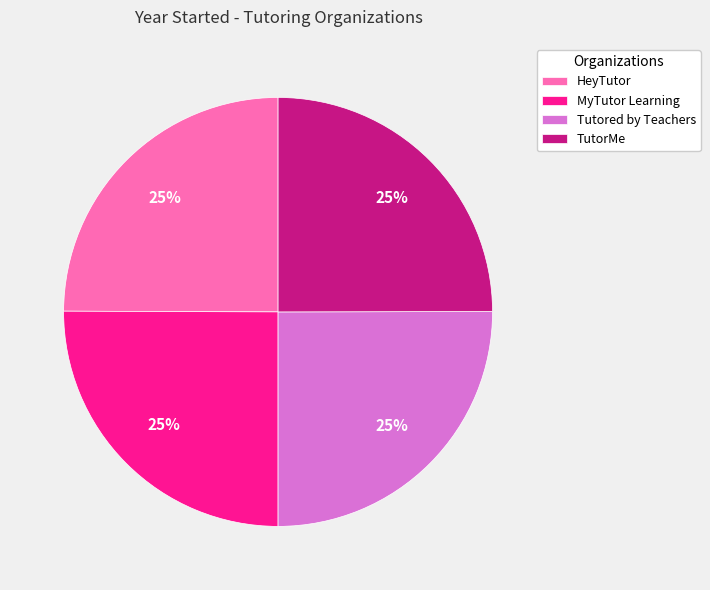

What is the ratio of the value at Tutored by Teachers to the value at HeyTutor?

1.0